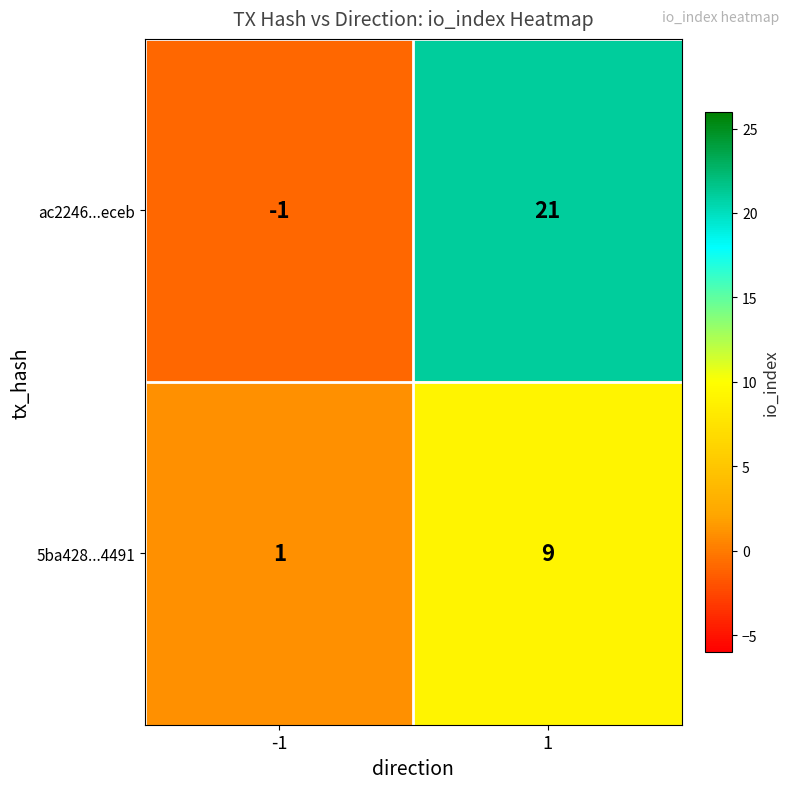

At how many categories does at least one series exceed 10?

1